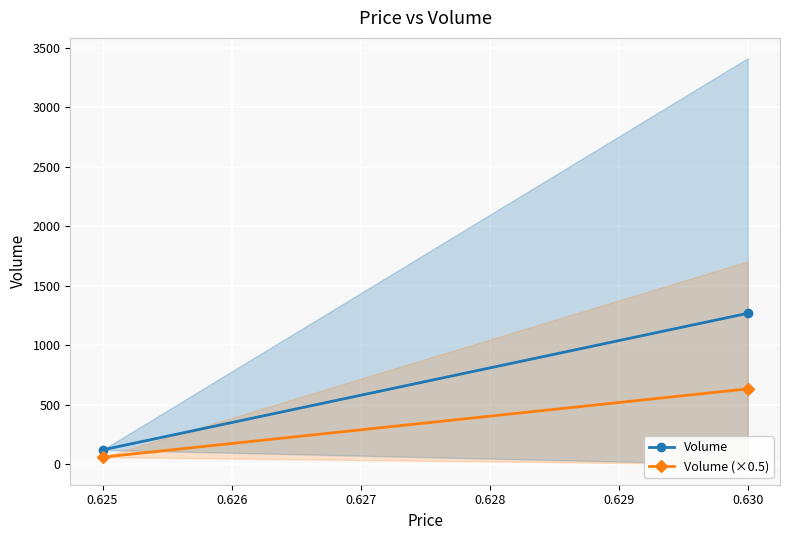

List the series in order of their peak value, highest first.

Volume, Volume (×0.5)